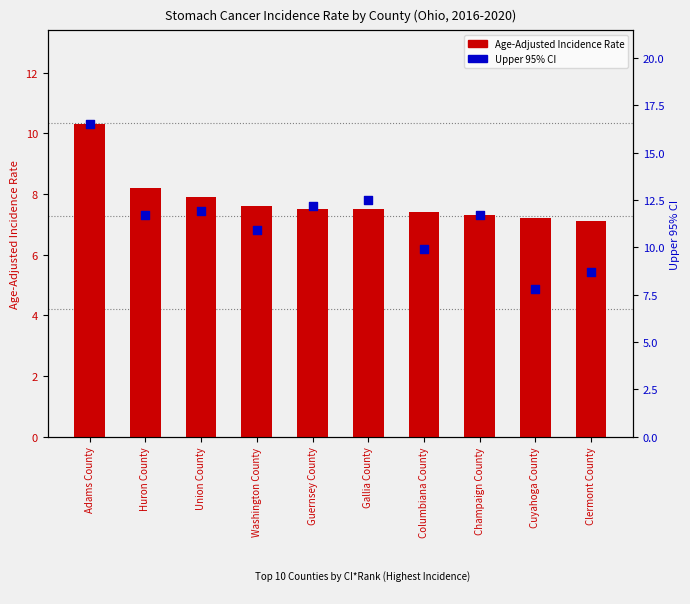

Is the value of Upper 95% CI at Gallia County greater than the value of Age-Adjusted Incidence Rate at Guernsey County?

Yes